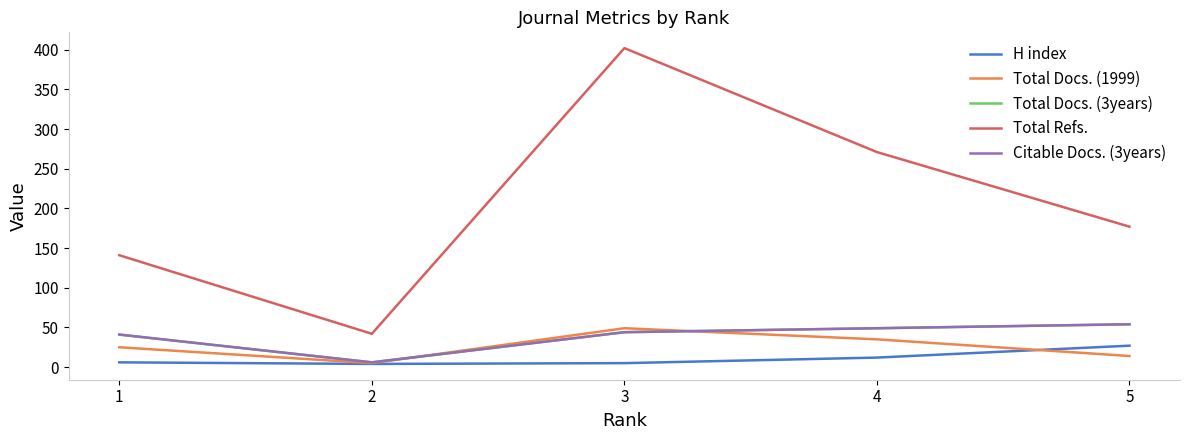

List the labels in order of Total Docs. (3years) value, largest first.

5, 4, 3, 1, 2